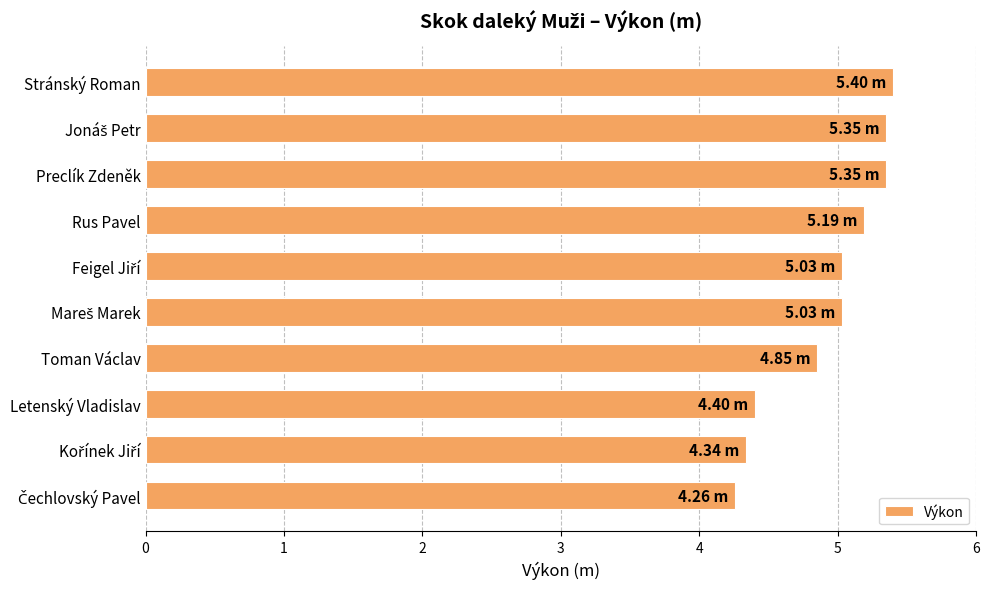

What is the difference between the maximum and minimum values?

1.1